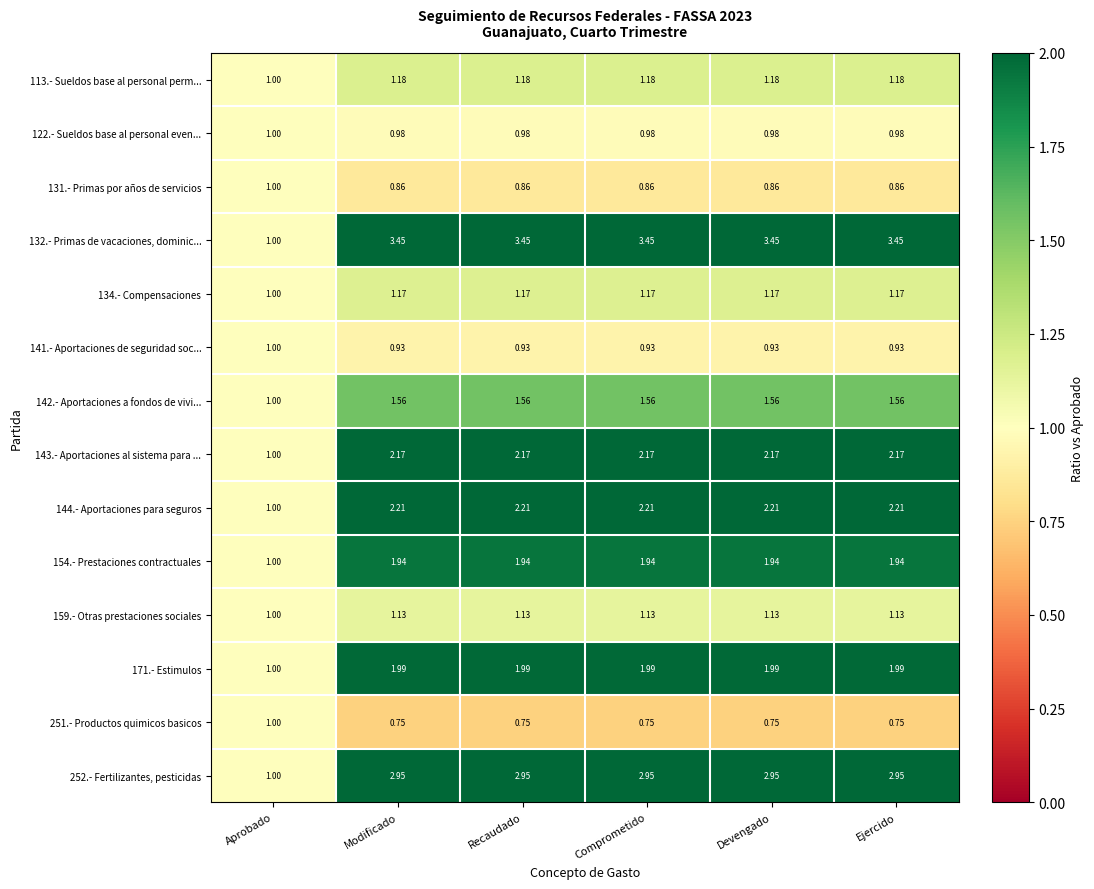

Which category has the lowest value in the 171.- Estimulos series?

Aprobado